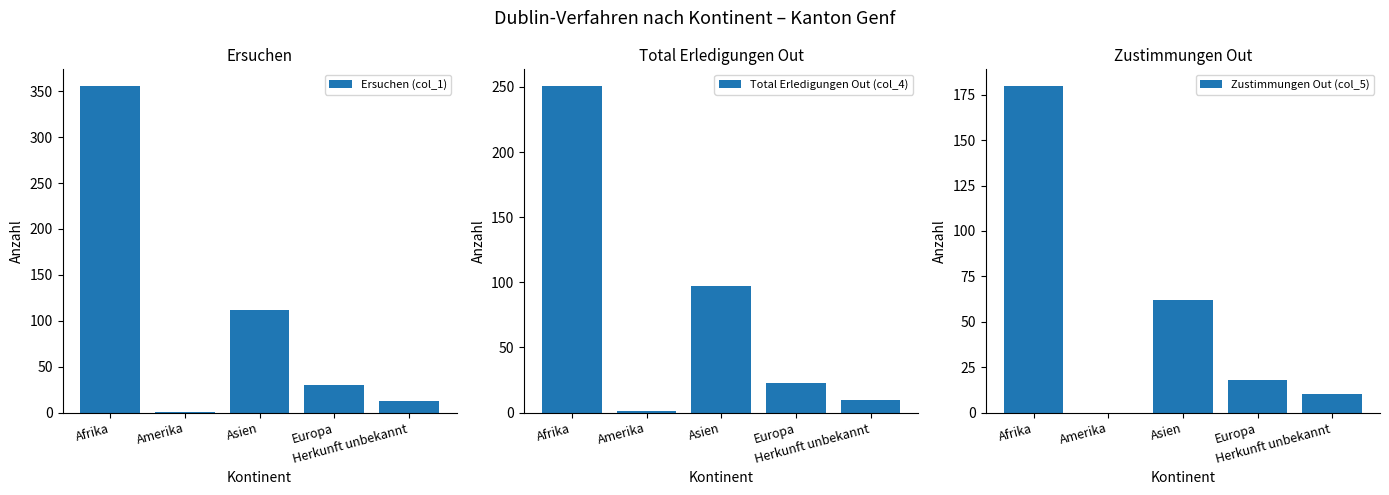

The value of Zustimmungen Out (col_5) at Herkunft unbekannt is 5. True or false?

False